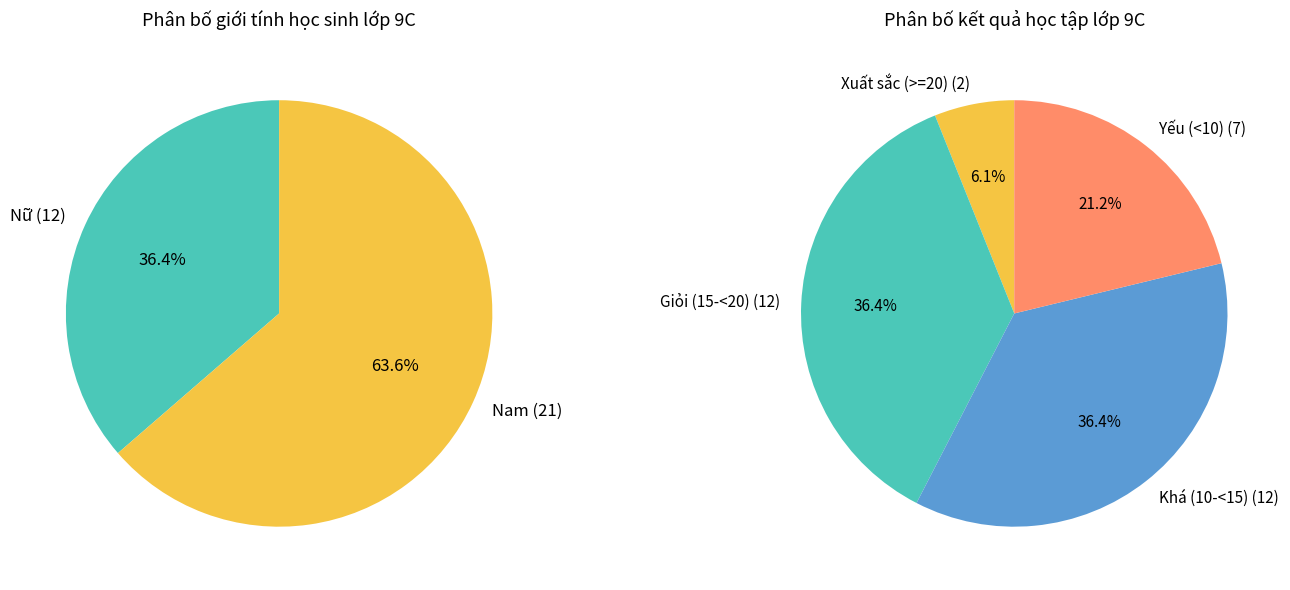

What is the total percentage of Nữ and Nam?

100.0%